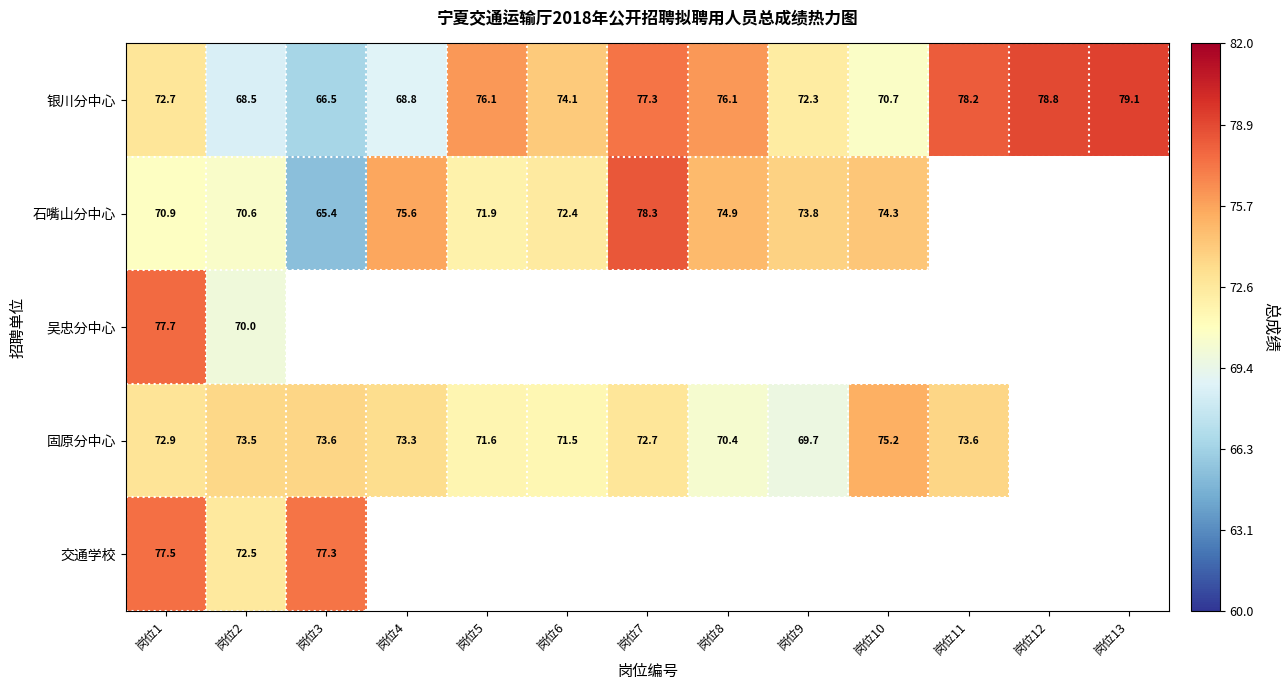

How many values in the 银川分中心 series are below 74?

6